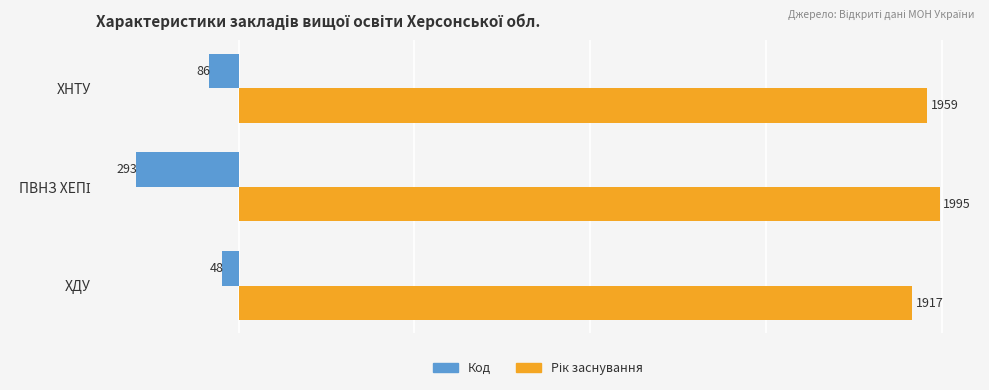

What is the lowest value of the Код series?

-293